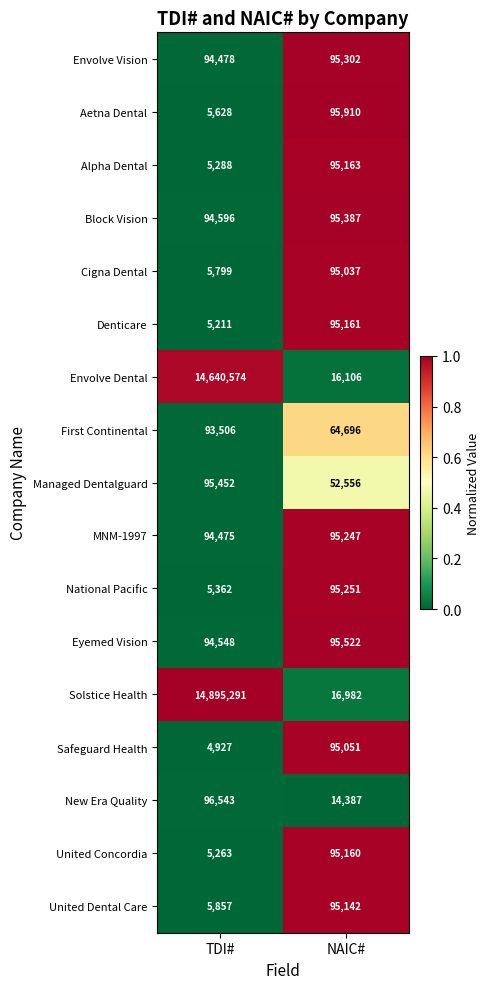

What is the sum of all Envolve Vision values?

189780